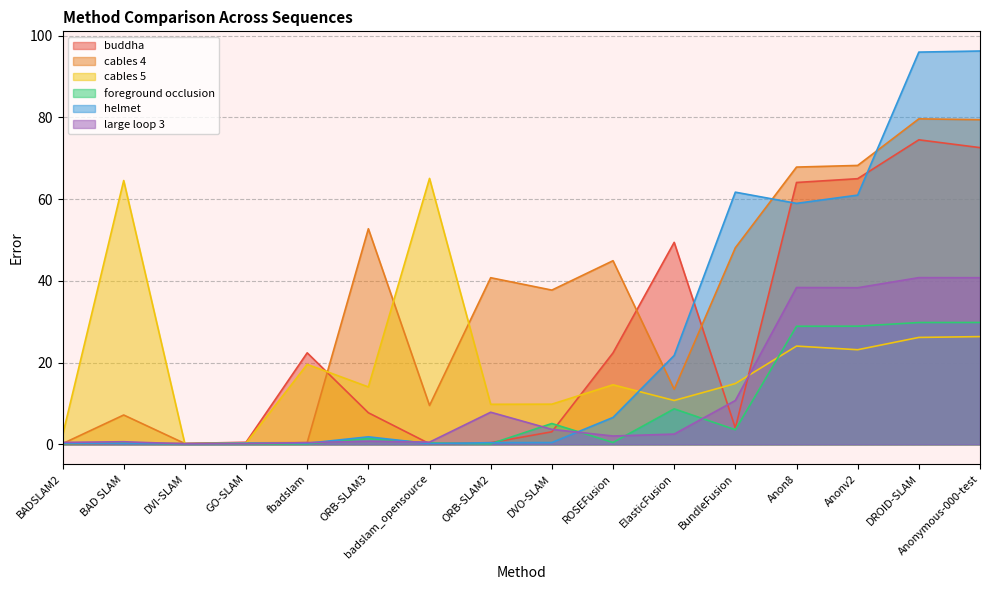

What position from the left is BADSLAM2?

1